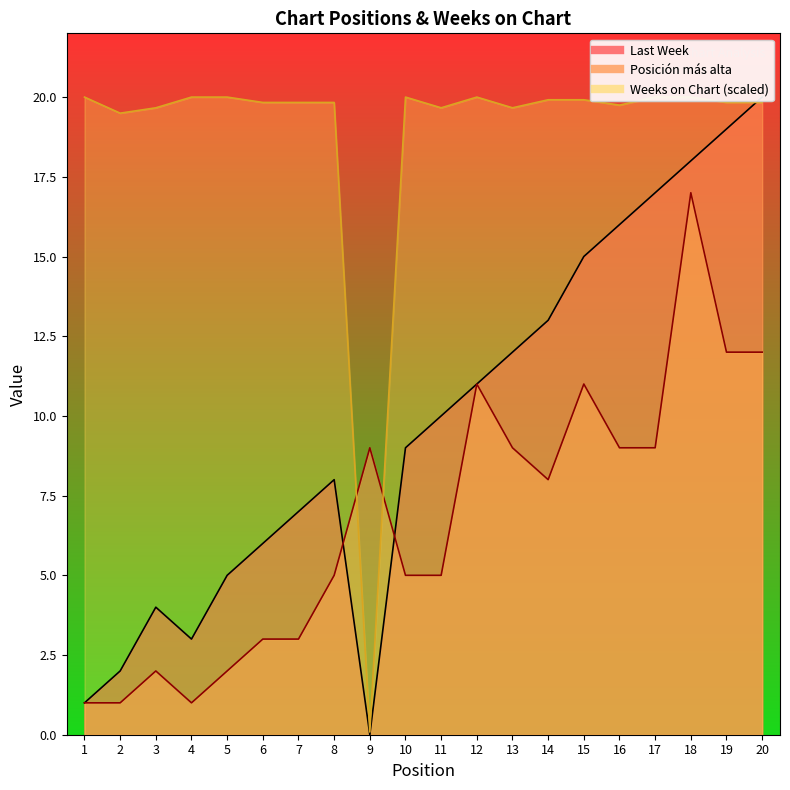

Which label corresponds to the smallest value in the chart?

9